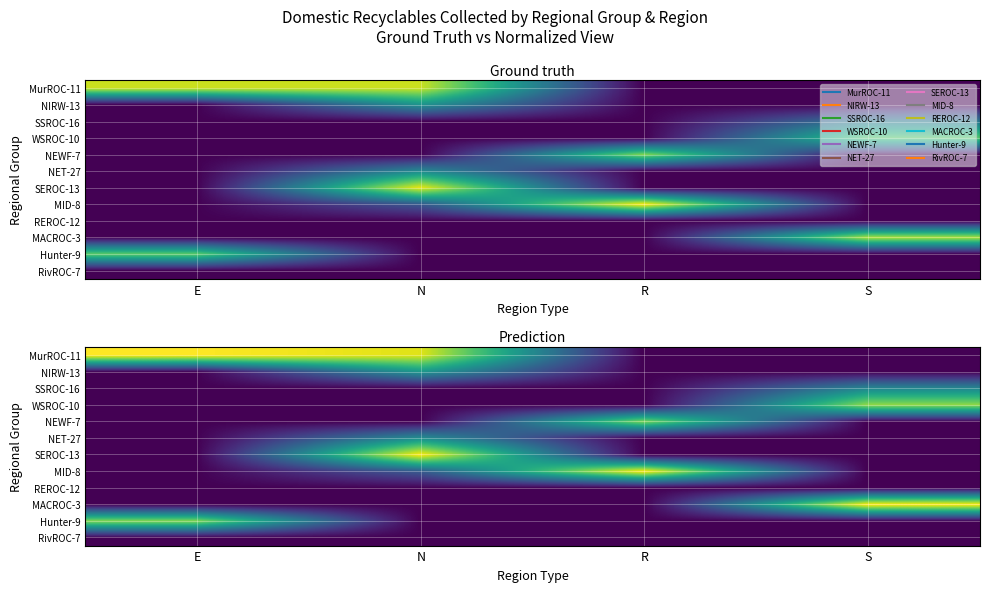

List the labels in order of RivROC-7 value, largest first.

E, N, R, S